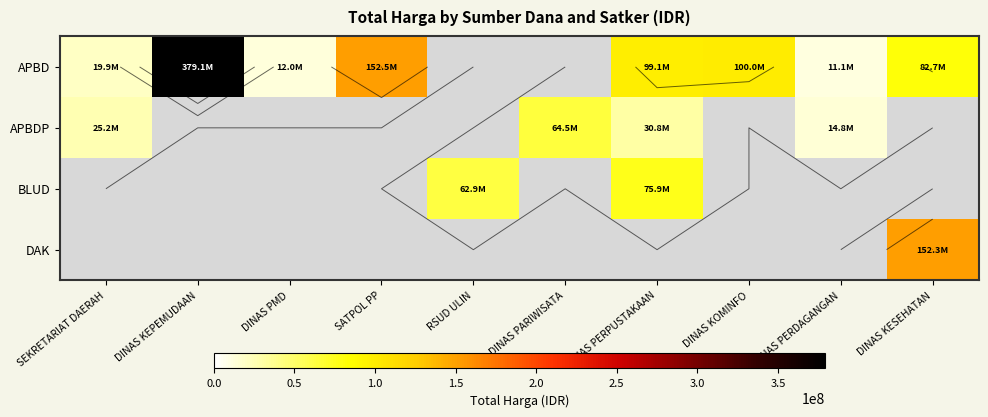

True or false: APBD has a value of 379075000.0 at DINAS KEPEMUDAAN.

True